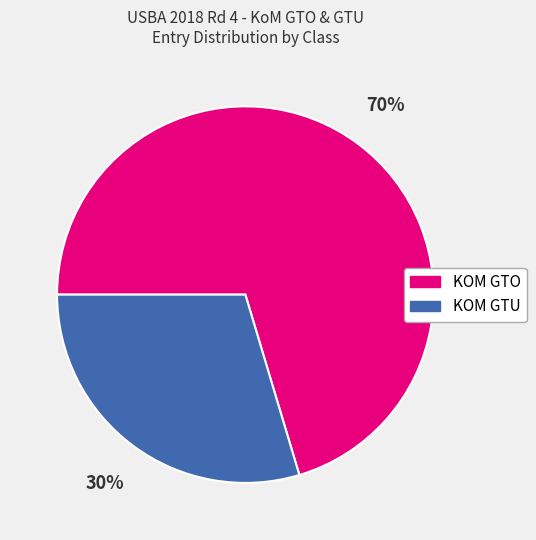

What is the ratio of the value at KOM GTU to the value at KOM GTO?

0.4